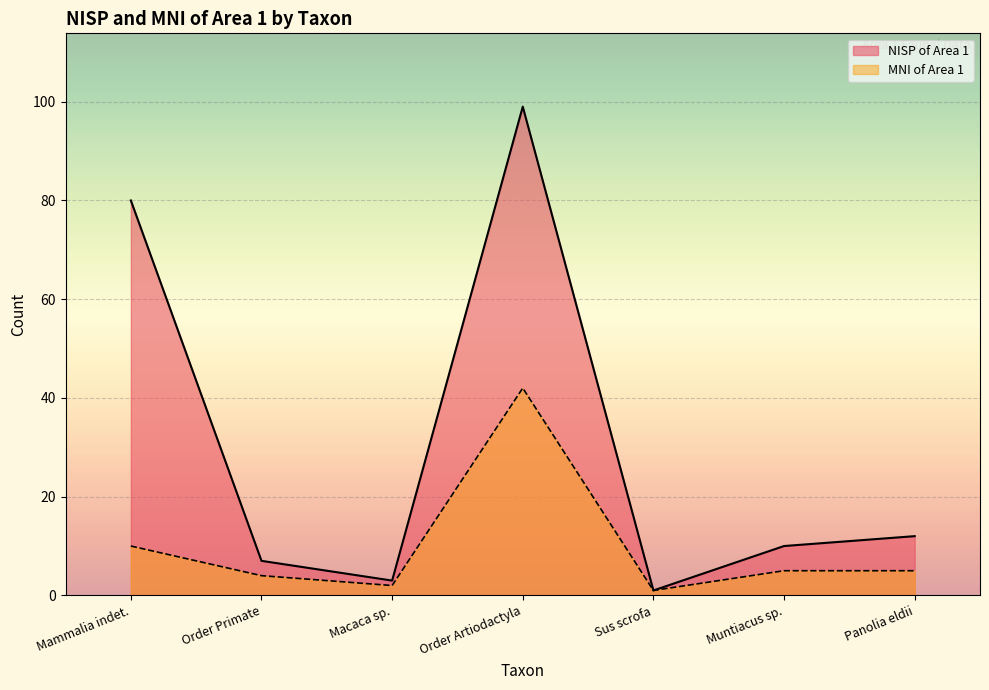

At how many categories does at least one series exceed 34?

2